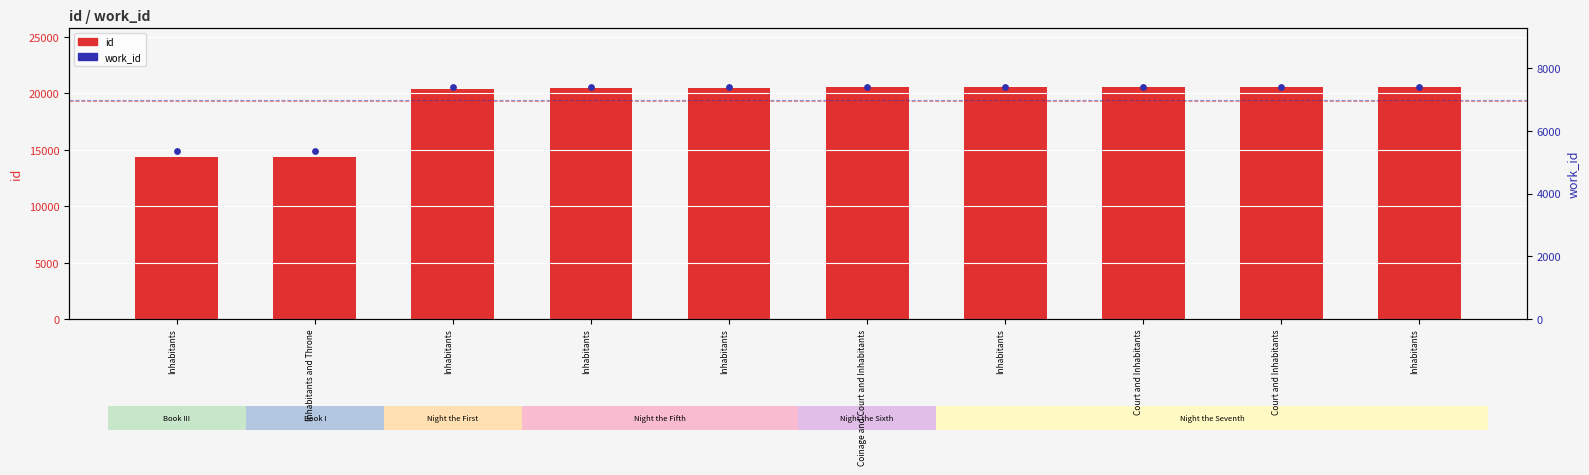

Which series reaches the minimum Y coordinate?

work_id